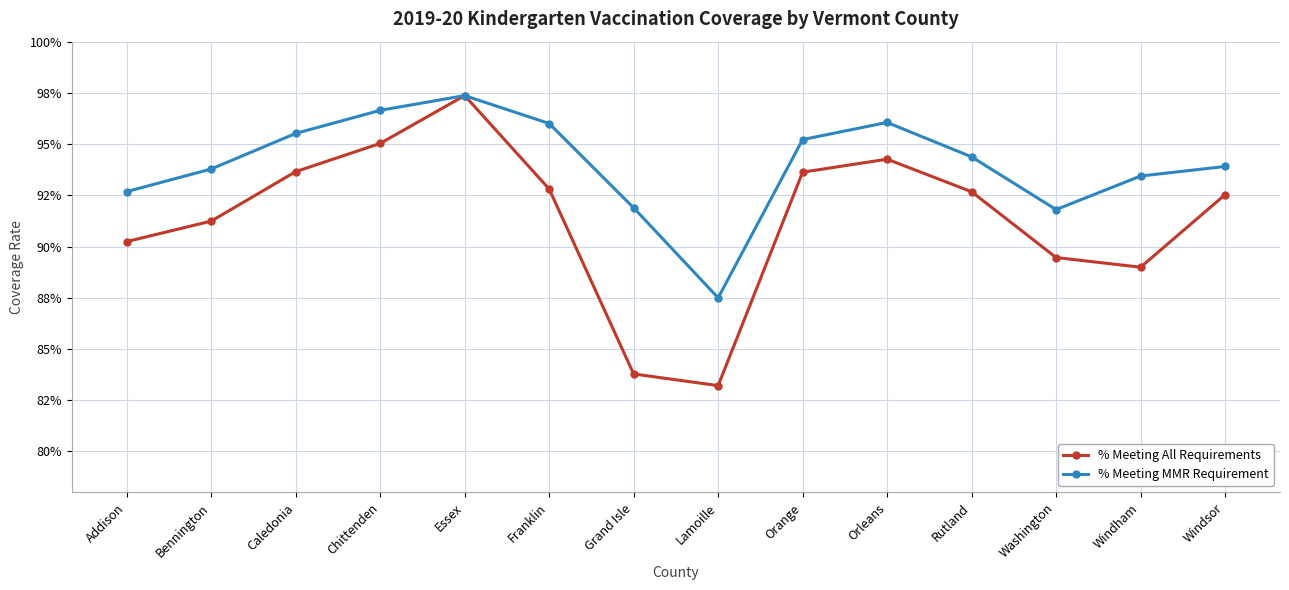

True or false: % Meeting All Requirements has a value of 1.3 at Chittenden.

False